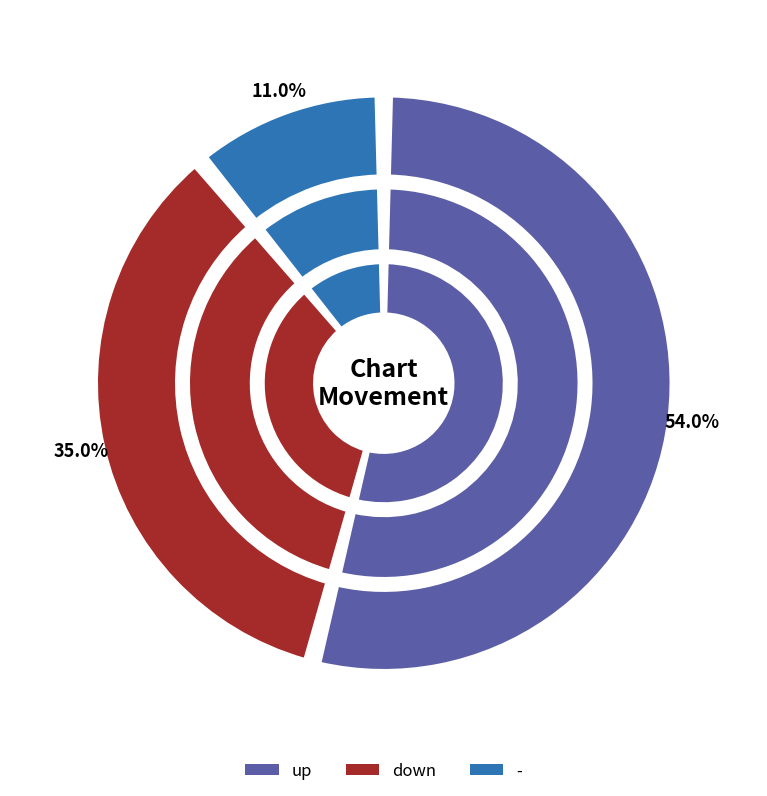

To the nearest percent, what is the combined percentage of down and up?

89%